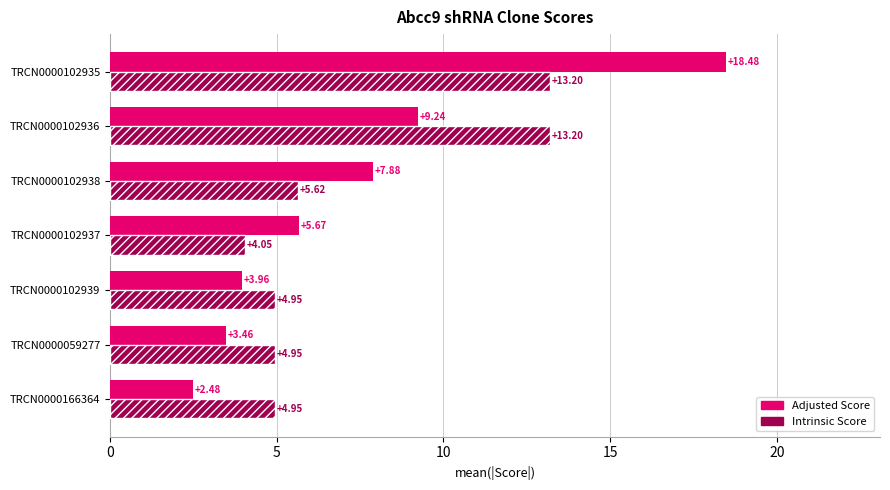

Rank the series by their maximum value, from highest to lowest.

Adjusted Score, Intrinsic Score